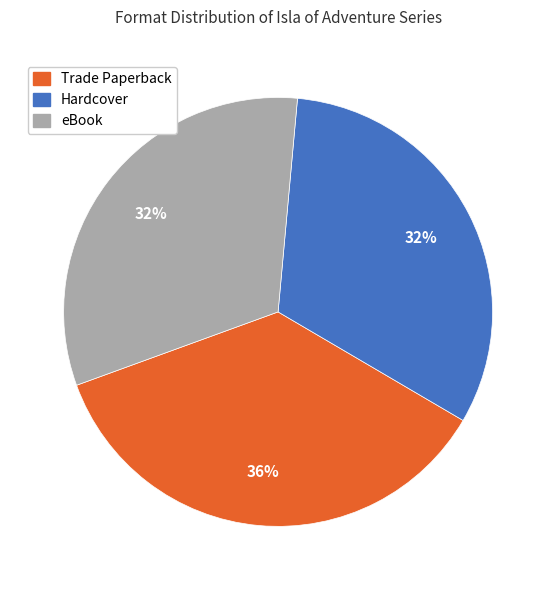

To the nearest percent, what percentage of the pie is Trade Paperback?

36%